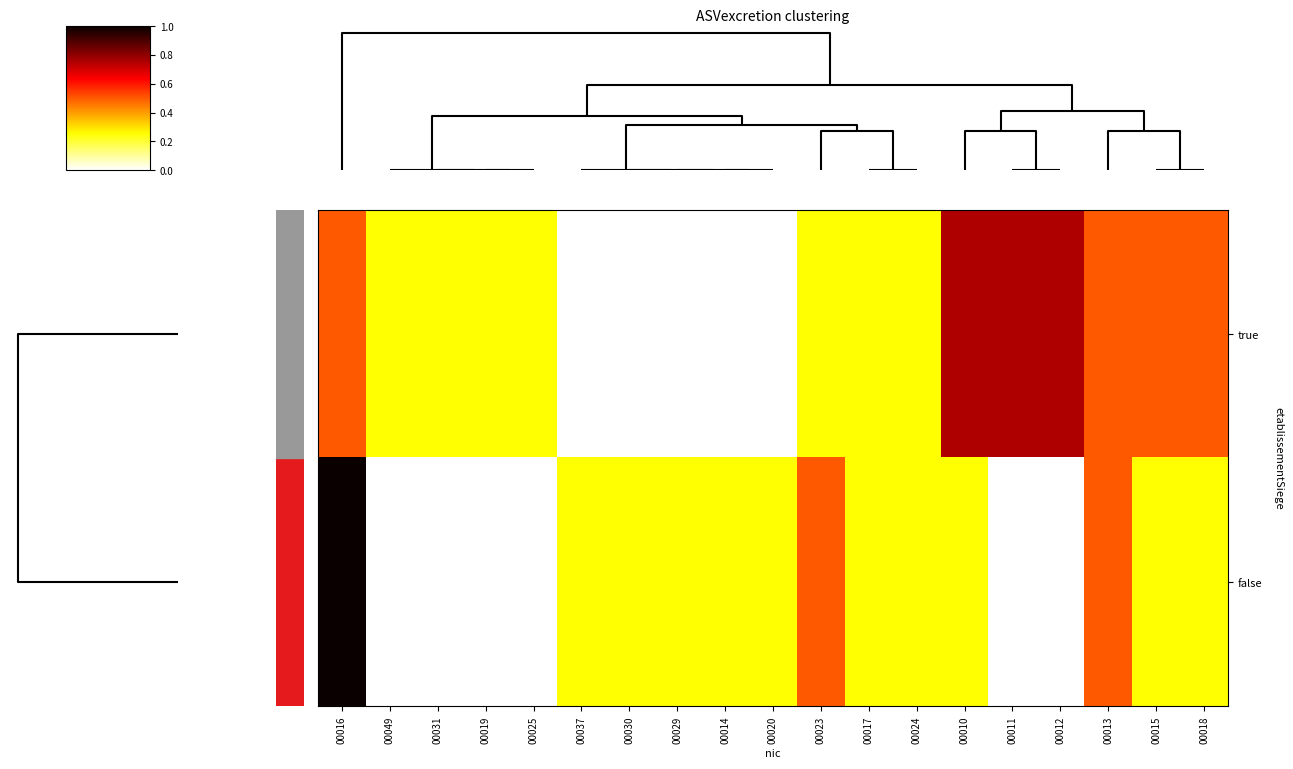

How many categories are shown in the chart?

19